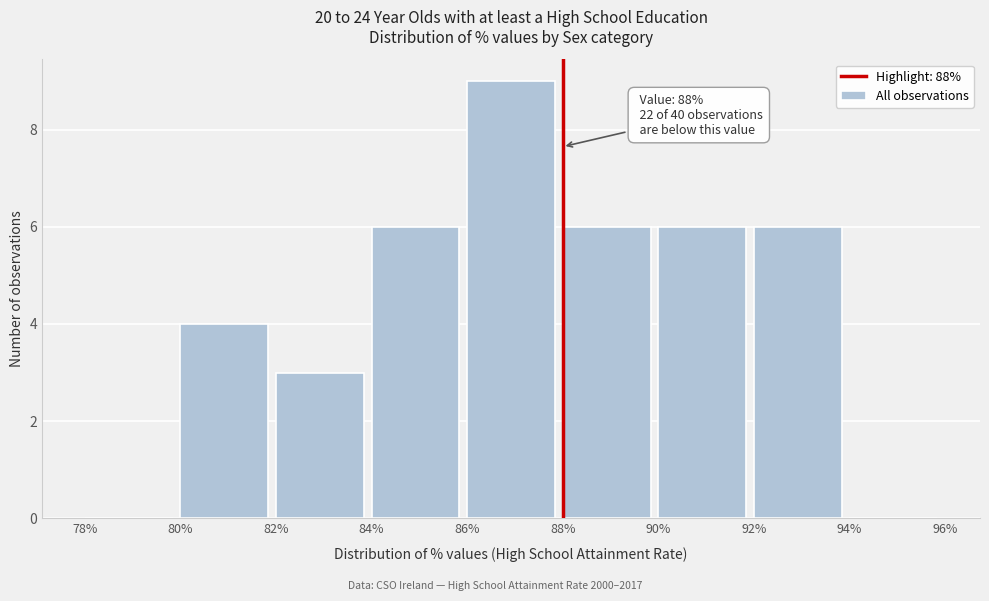

Which range on the x-axis has the tallest bar?

86% to 88%